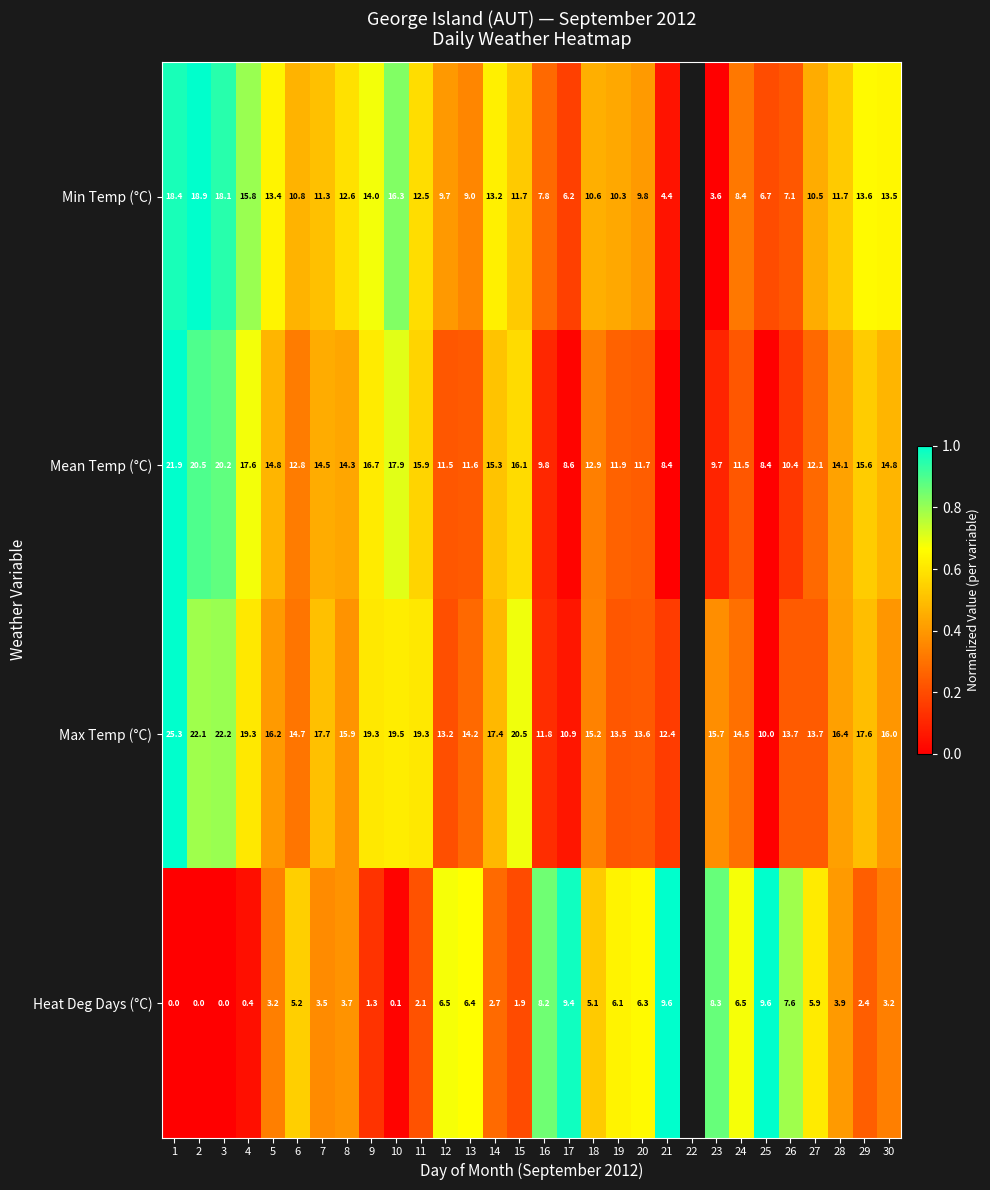

Which series changed the most between 12 and 27?

Min Temp (°C)